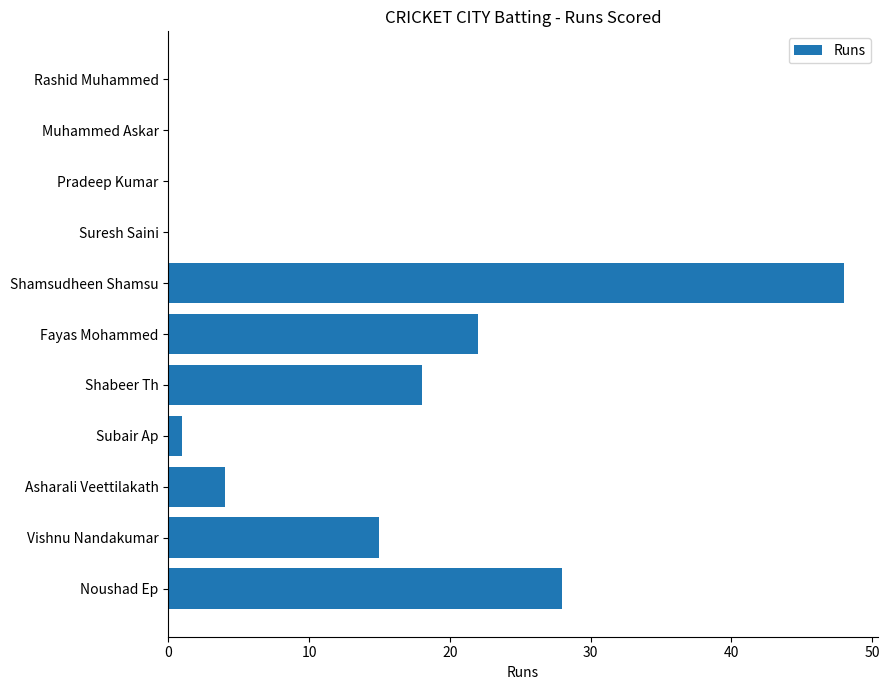

What is the change in value from Vishnu Nandakumar to Shabeer Th?

+3